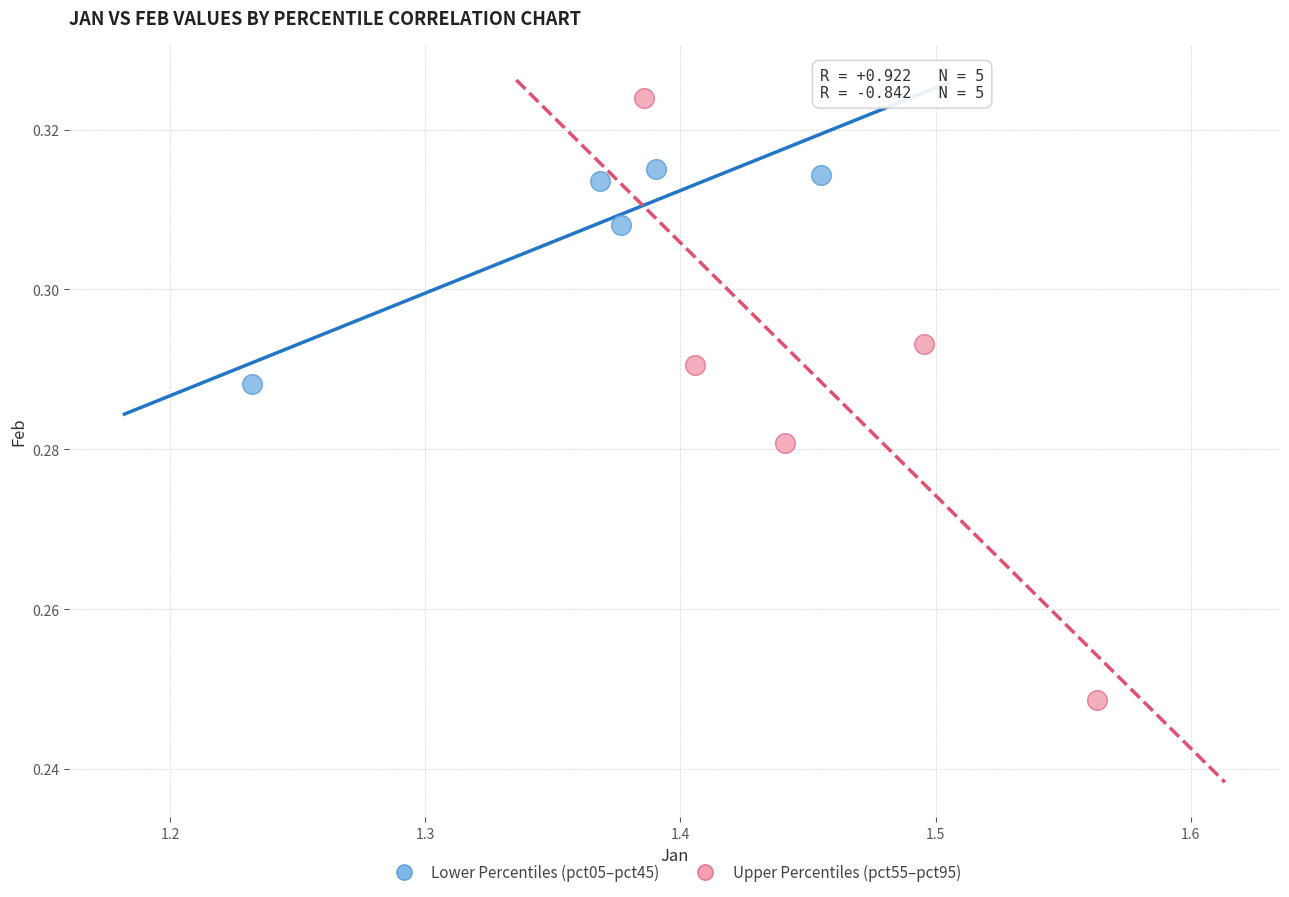

Which series reaches the minimum Y coordinate?

Upper Percentiles (pct55–pct95)